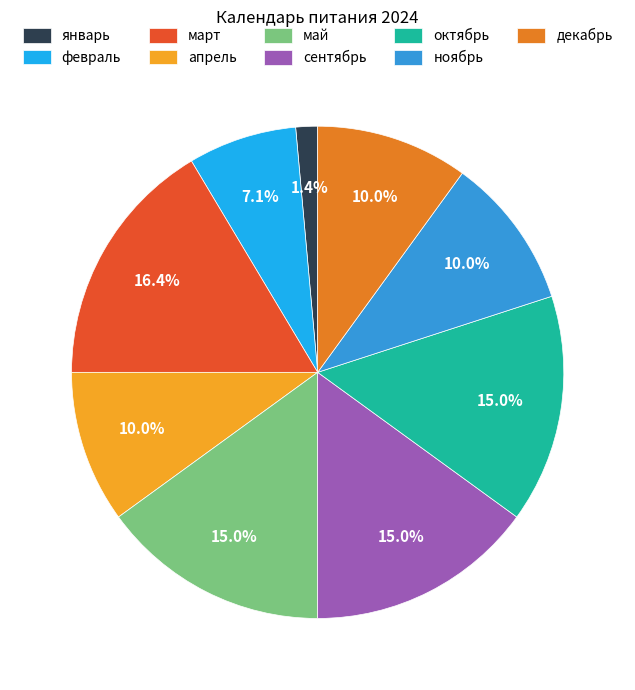

Count the number of slices in the pie.

9